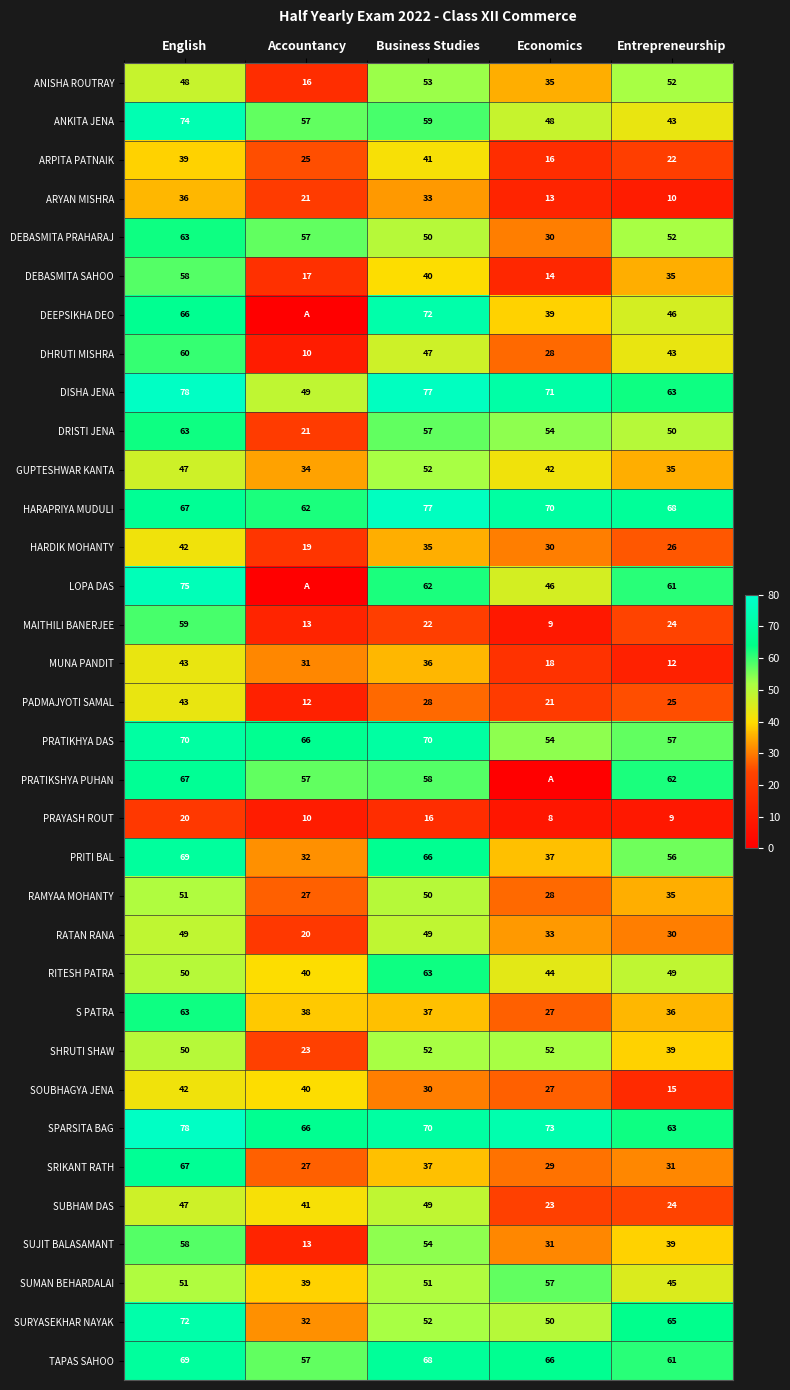

List the labels in order of DISHA JENA value, largest first.

English, Business Studies, Economics, Entrepreneurship, Accountancy